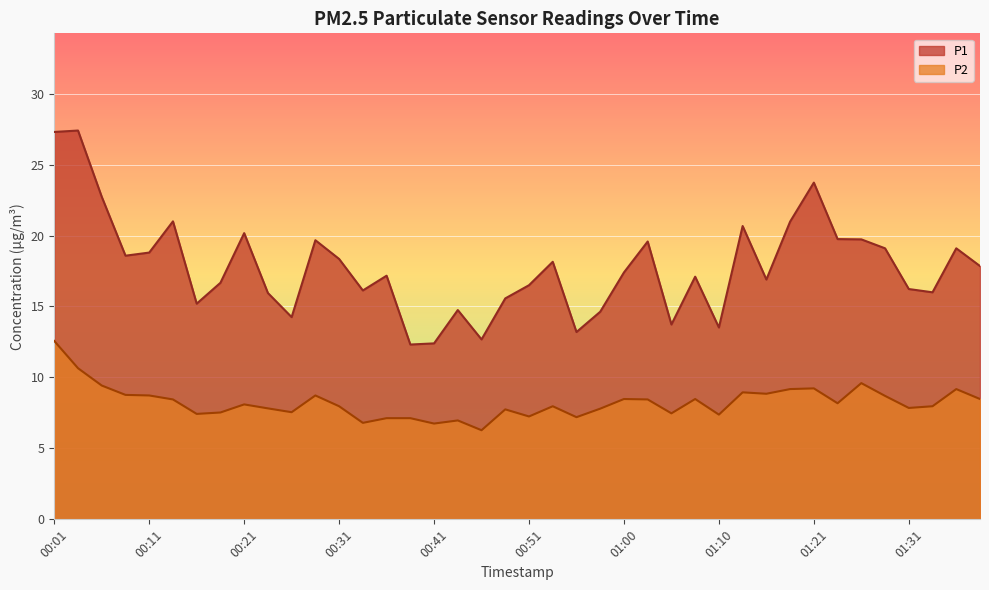

Reading right to left, list all the values displayed in this chart.

P1: 17.9	19.1	16.0	16.2	19.1	19.7	19.8	23.7	21.0	16.9	20.7	13.5	17.1	13.7	19.6	17.4	14.6	13.2	18.1	16.5	15.6	12.7	14.8	12.4	12.3	17.2	16.1	18.4	19.7	14.2	15.9	20.2	16.7	15.2	21.0	18.8	18.6	22.7	27.4	27.3
P2: 8.5	9.2	8.0	7.8	8.7	9.6	8.2	9.2	9.2	8.8	8.9	7.4	8.5	7.5	8.4	8.5	7.8	7.2	8.0	7.2	7.8	6.3	7.0	6.8	7.1	7.1	6.8	8.0	8.7	7.5	7.8	8.1	7.5	7.4	8.4	8.7	8.8	9.4	10.7	12.6